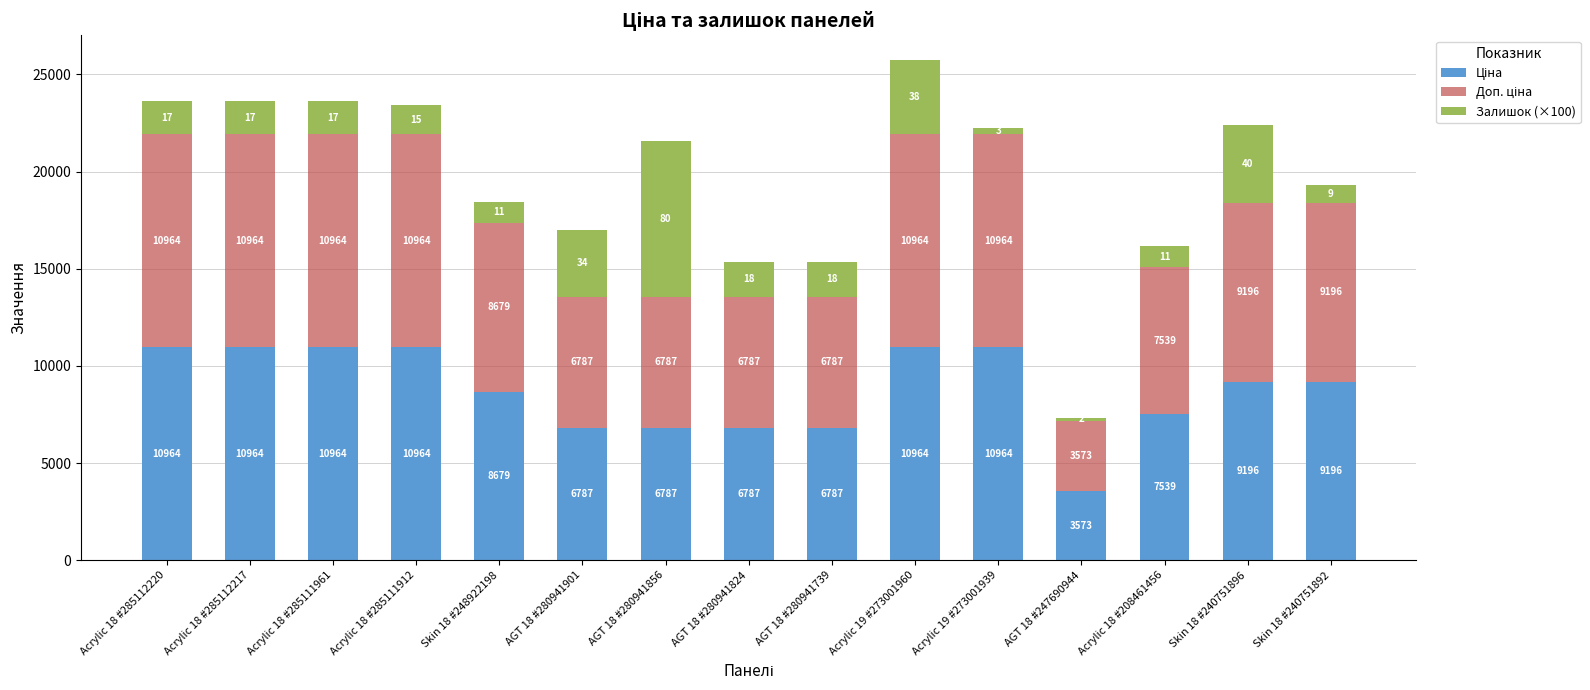

How many series are shown in this chart?

3